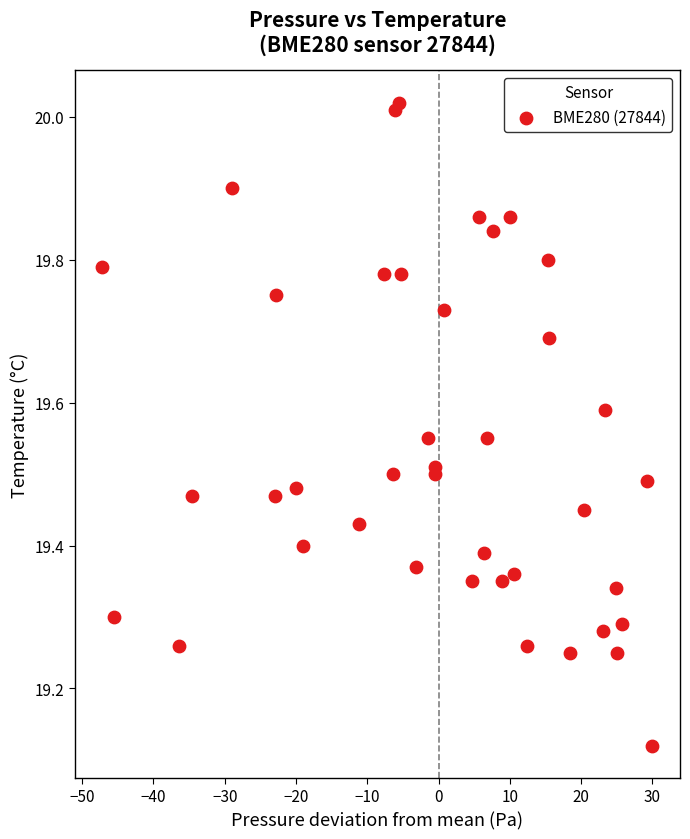

What is the range of Y values (max minus min)?

0.9